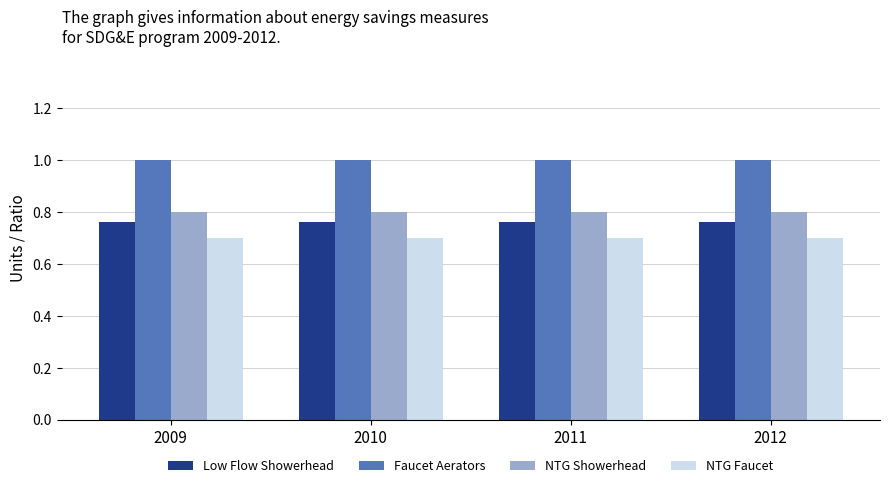

Is it true that Low Flow Showerhead equals 0.8 at 2010?

True